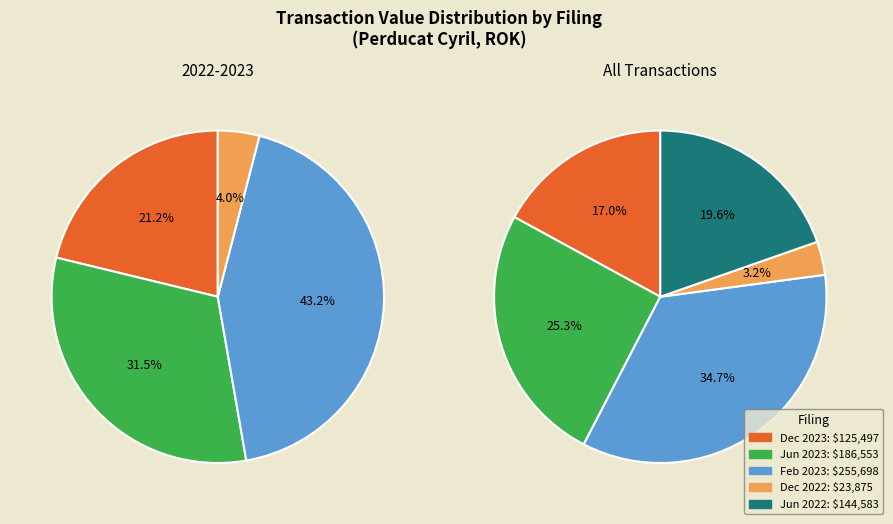

To the nearest percent, what portion does wk-form4_1702346320.xml represent?

17%